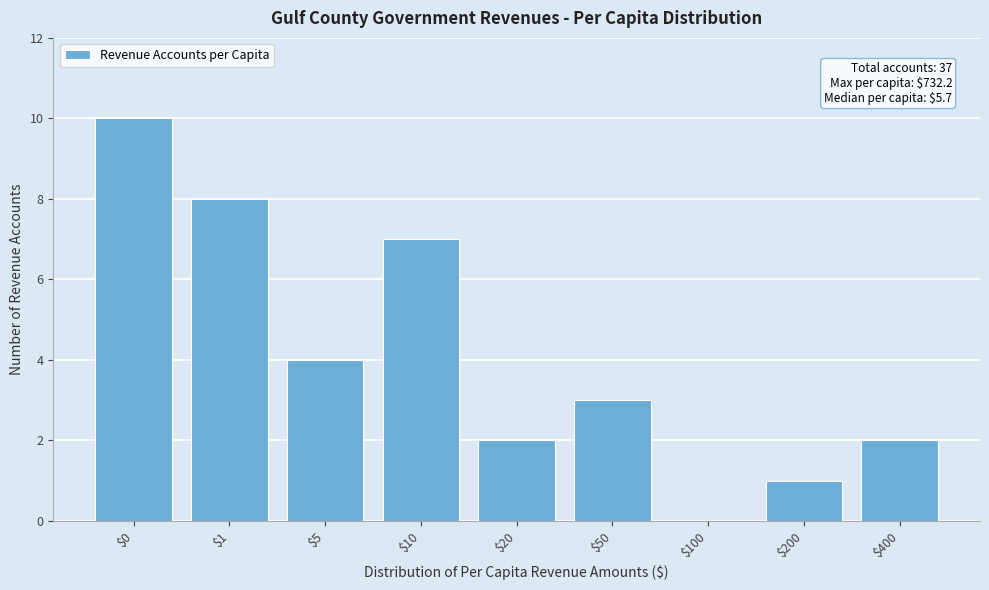

The value at $0 is 4. True or false?

False